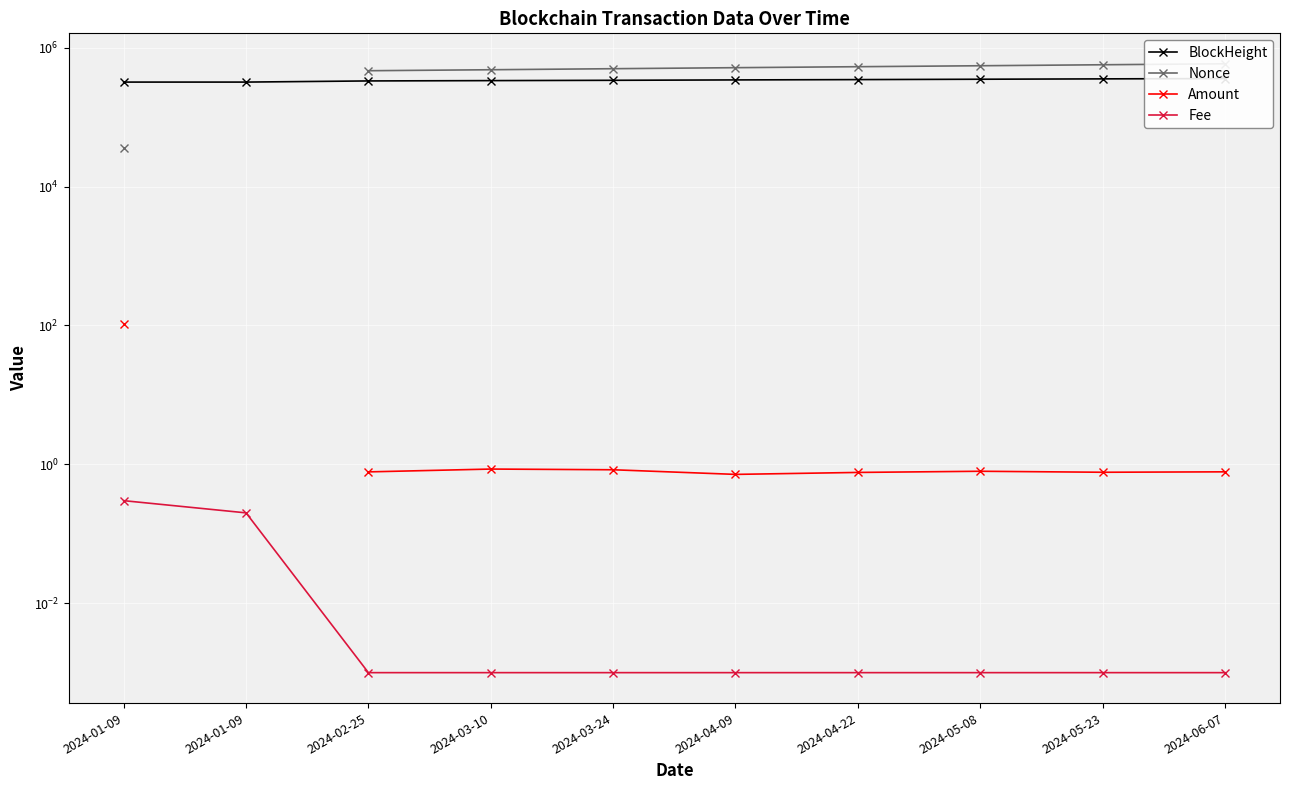

What value does the BlockHeight series have at 2024-05-23?

356433.0